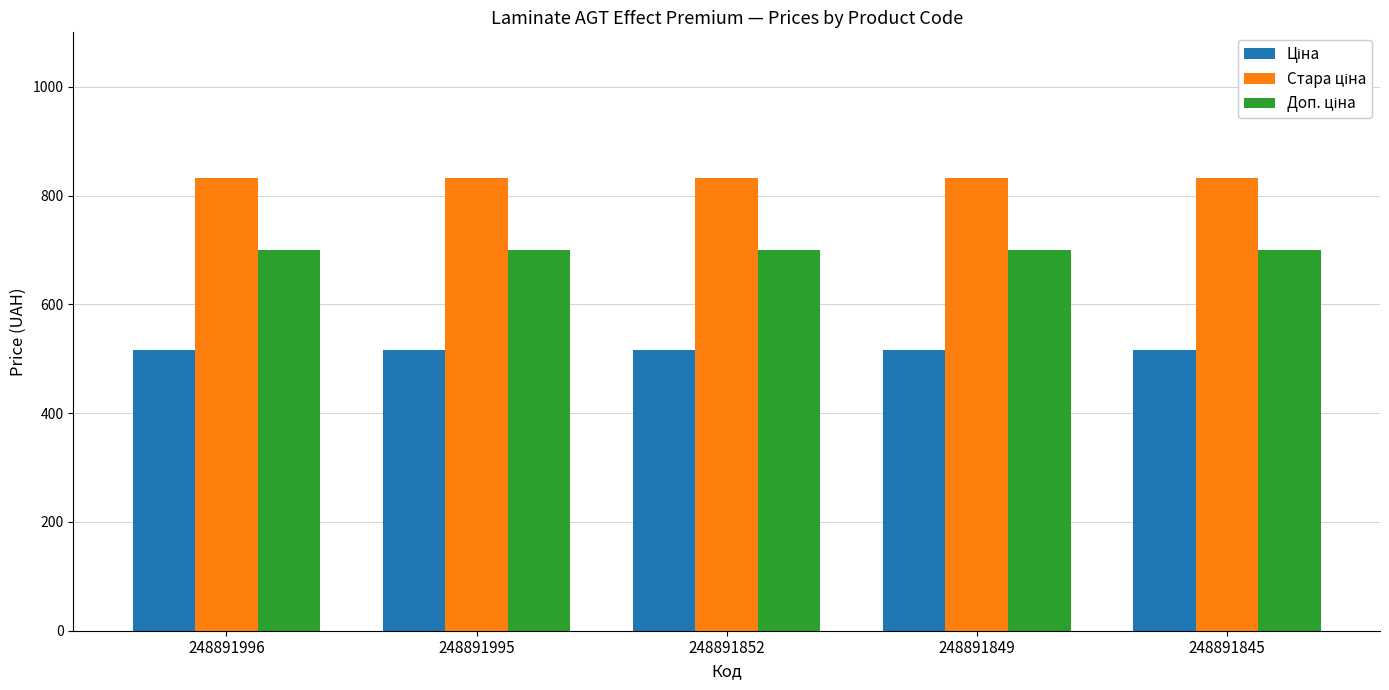

What is the total value across all series at 248891996?

2047.2